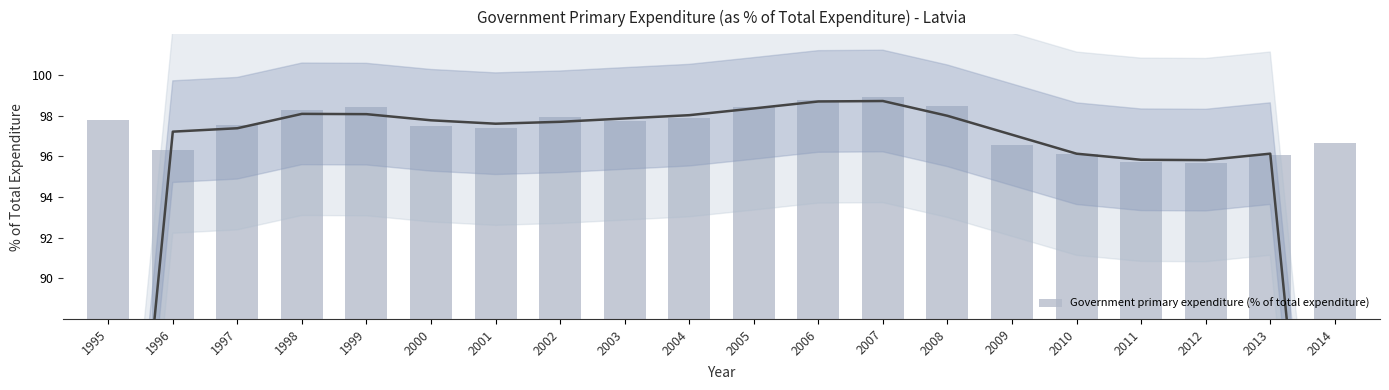

What is the maximum value shown in the chart?

98.9